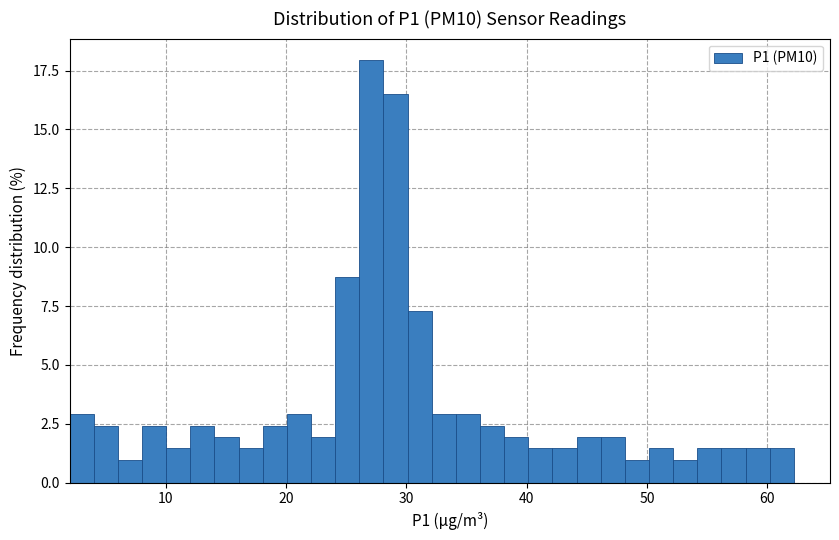

Around what value on the x-axis is the tallest bar? Give the approximate position of its centre, as read against the axis.

27